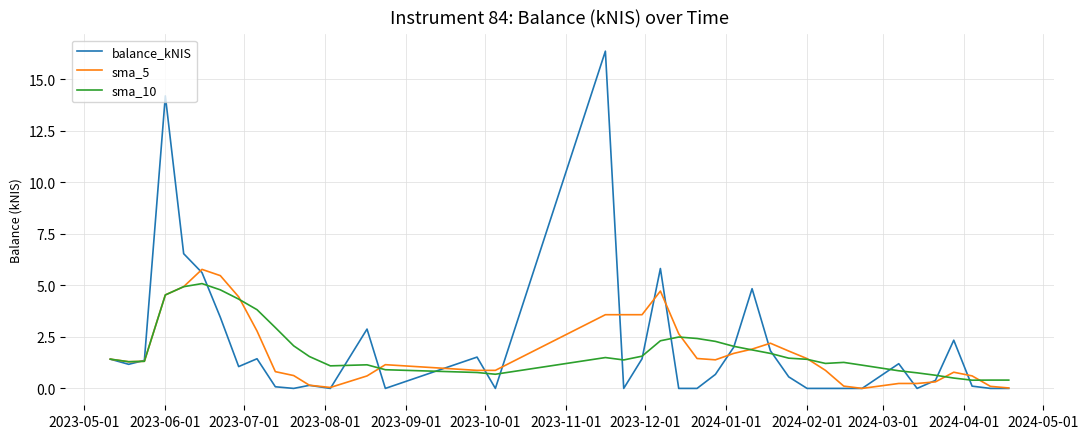

Which series has the largest range (max minus min)?

balance_kNIS